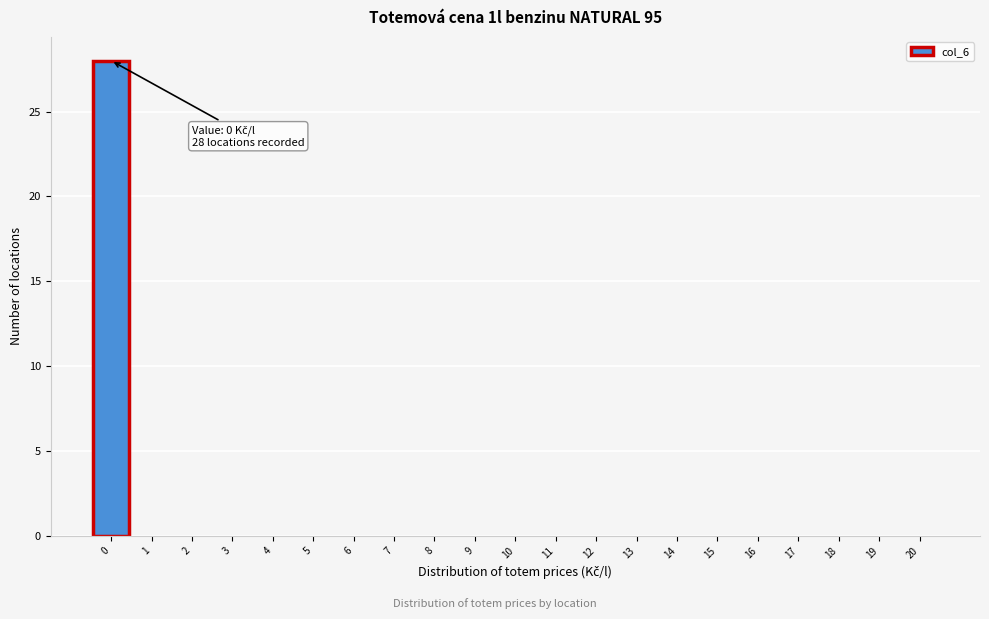

Which range on the x-axis has the tallest bar?

-0.5 to 0.5